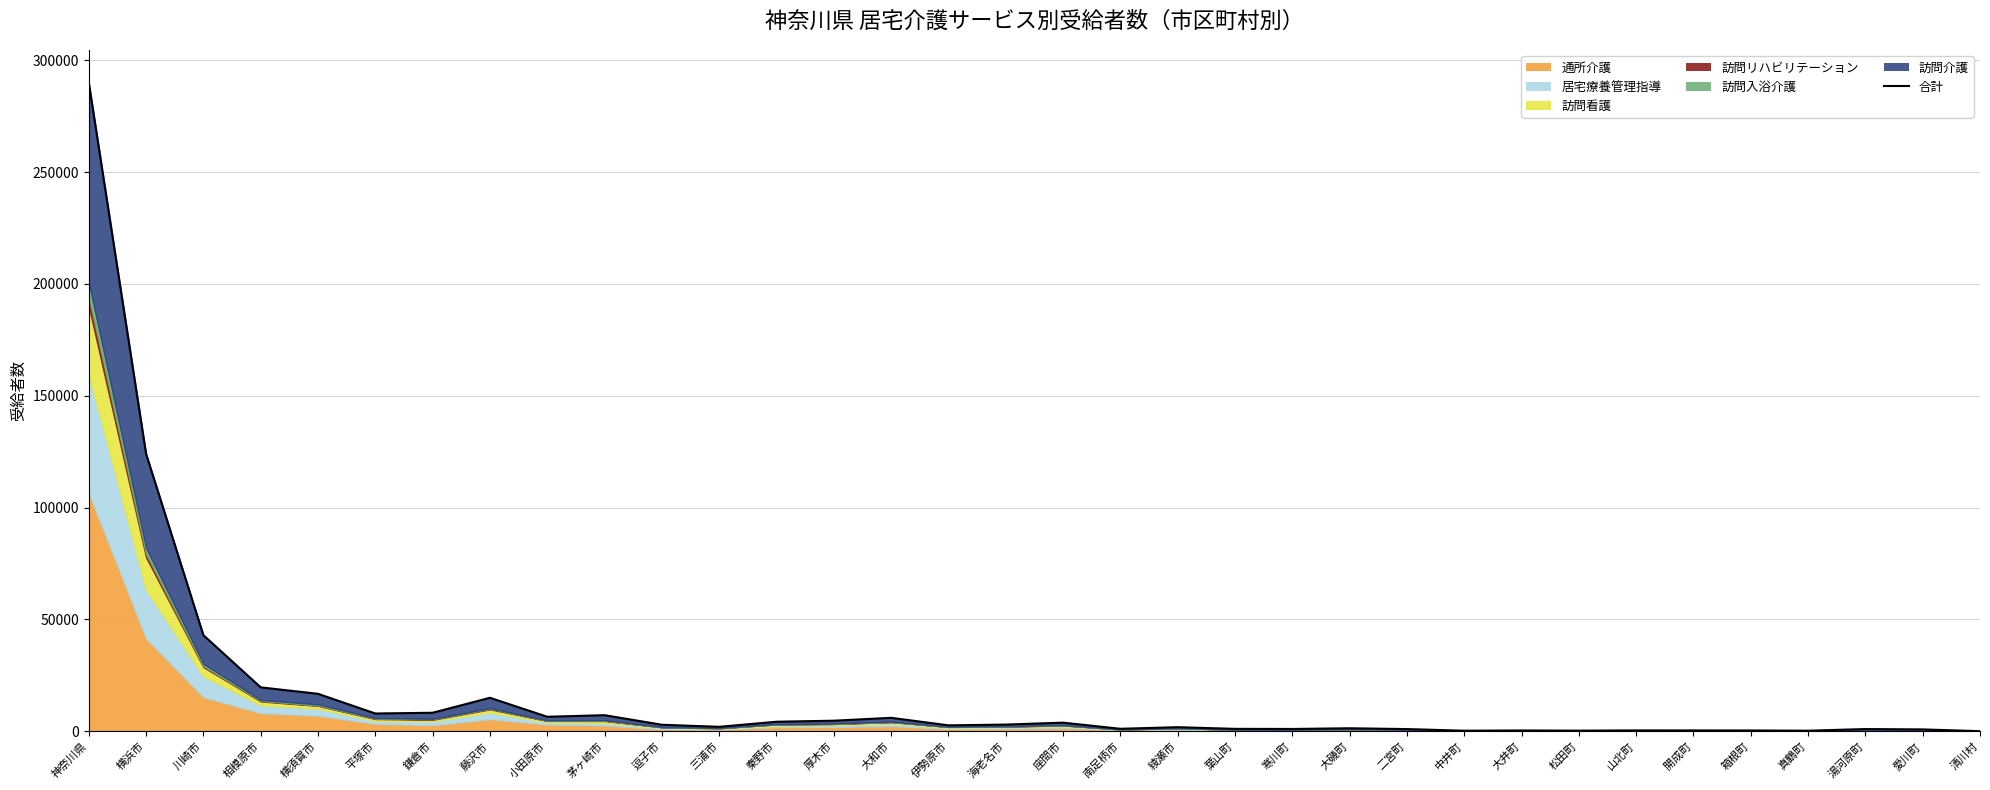

Where does the data first go above 2678?

神奈川県